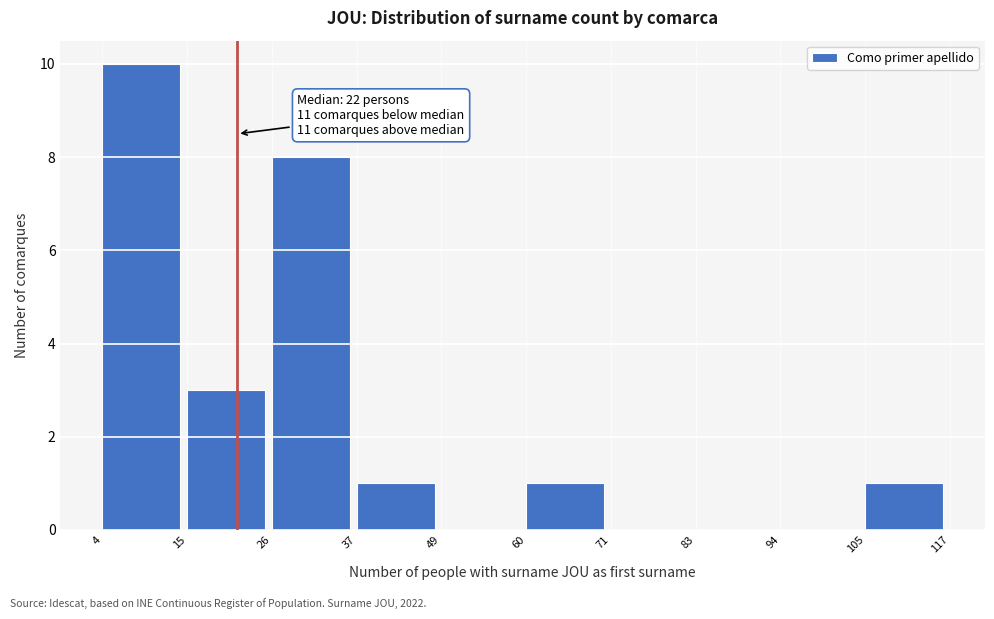

Which range on the x-axis has the tallest bar?

4 to 15